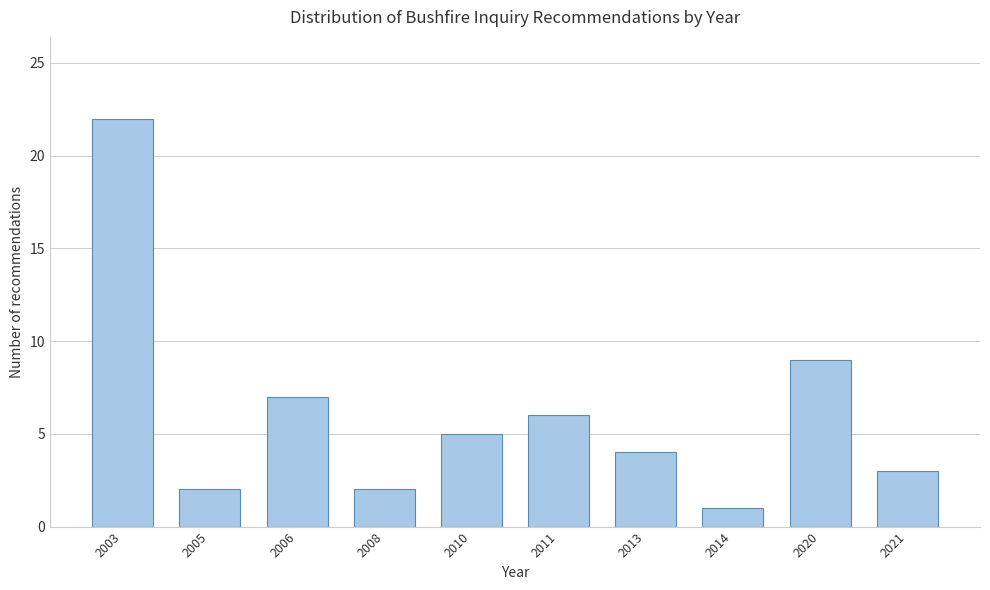

Reading left to right, list all the values displayed in this chart.

22	2	7	2	5	6	4	1	9	3